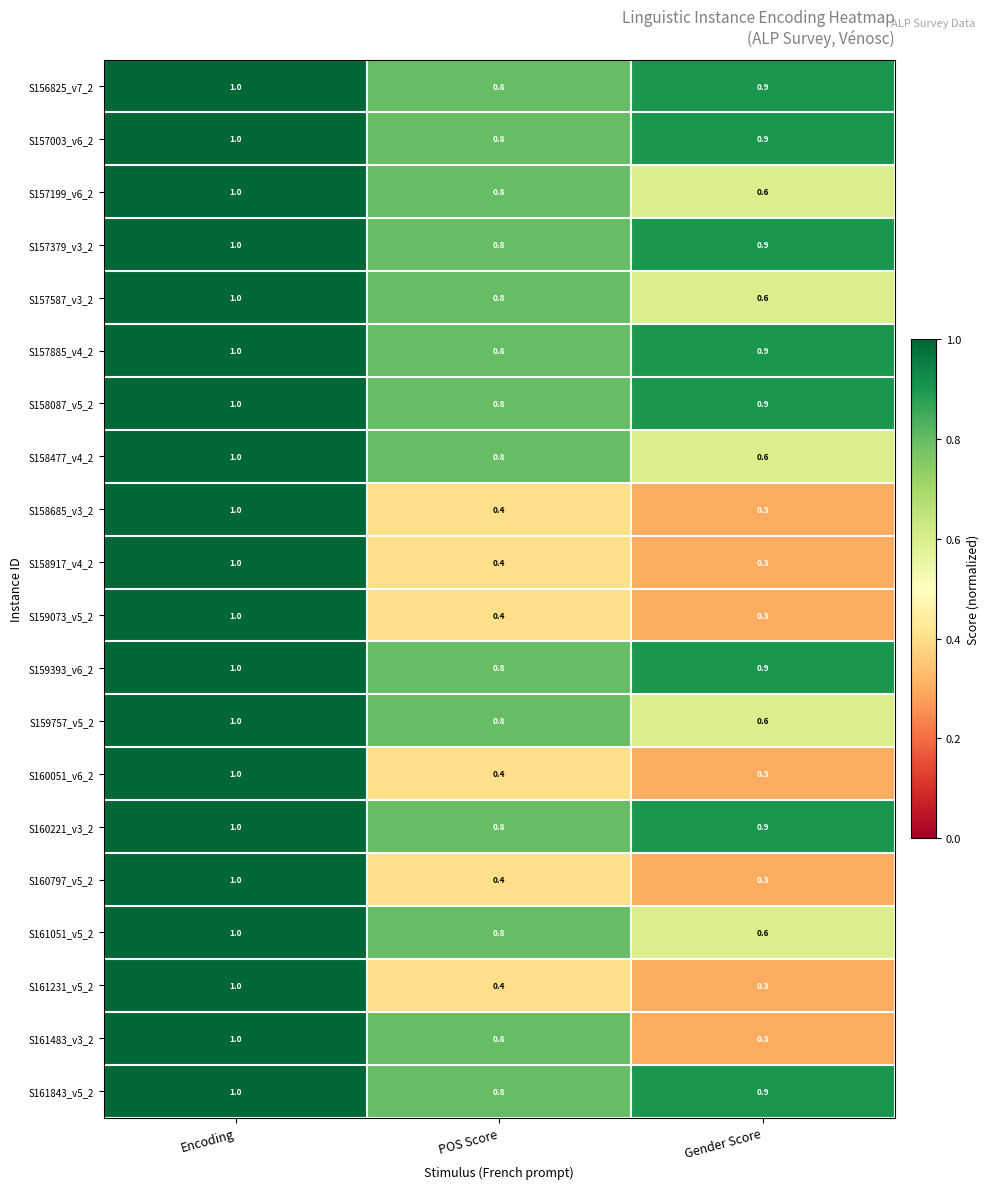

List the labels in order of S160221_v3_2 value, largest first.

Encoding, Gender Score, POS Score